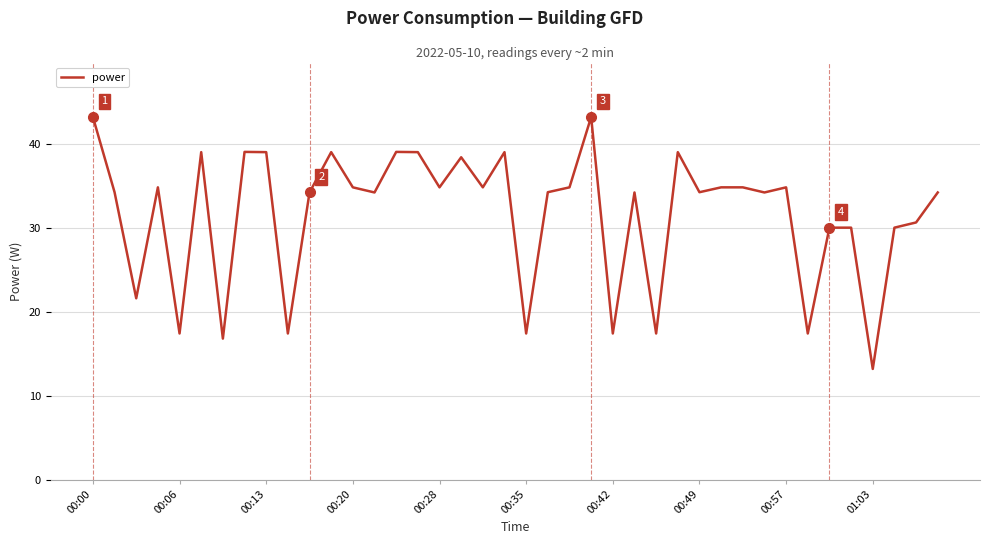

What is the greatest value displayed?

43.2